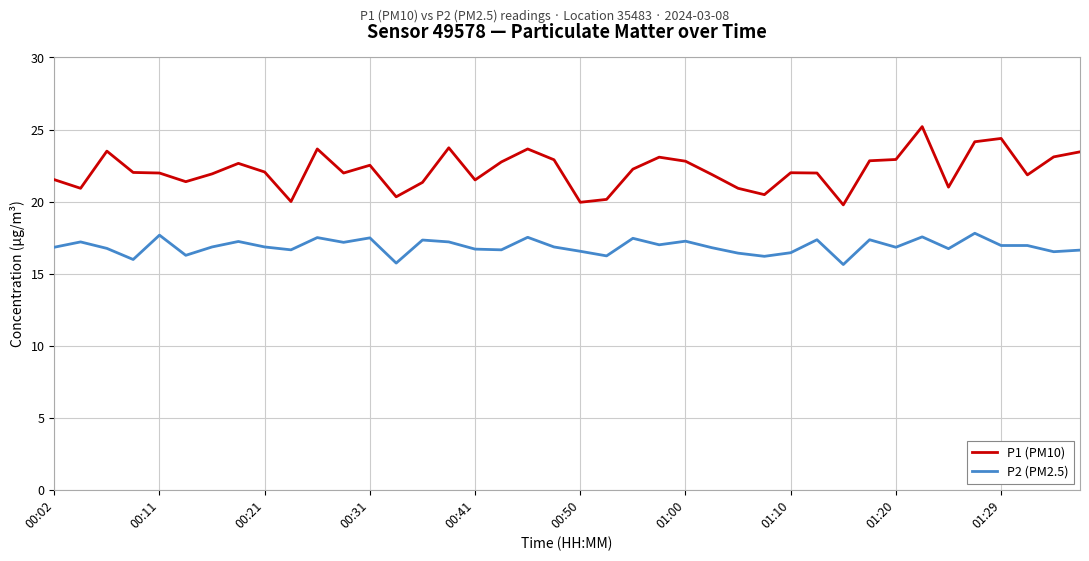

Which series has the largest range (max minus min)?

P1 (PM10)